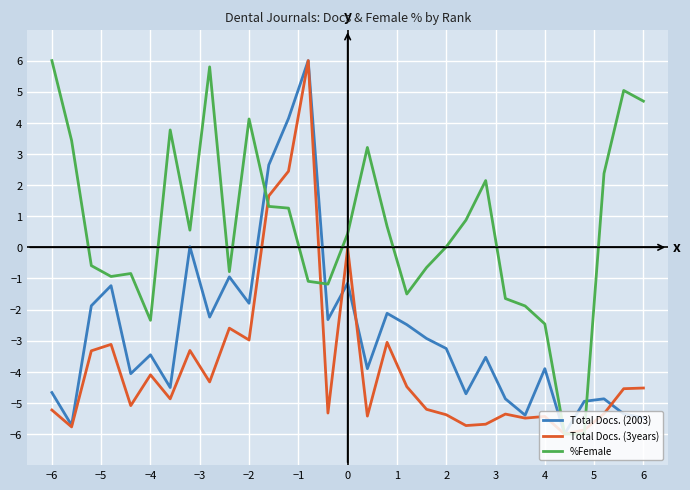

True or false: Total Docs. (3years) and Total Docs. (2003) intersect in this chart.

True